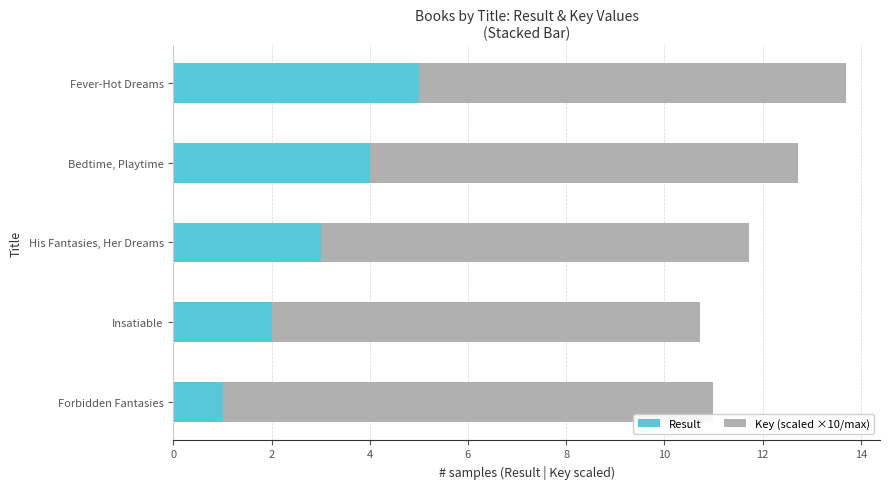

What is the sum of the Result values at Insatiable and His Fantasies, Her Dreams?

5.0